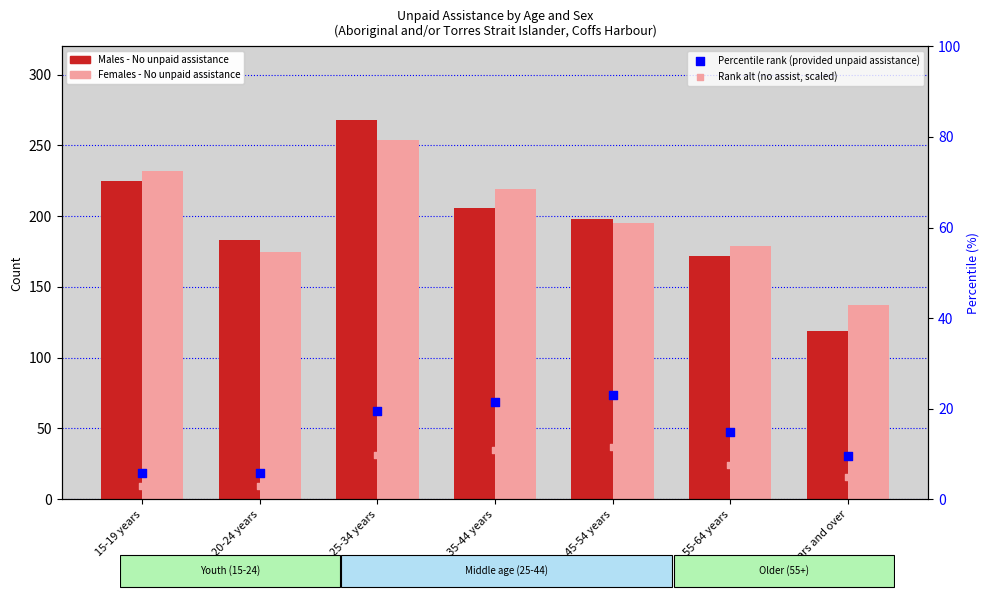

At which category is the sum across all series the highest?

25-34 years